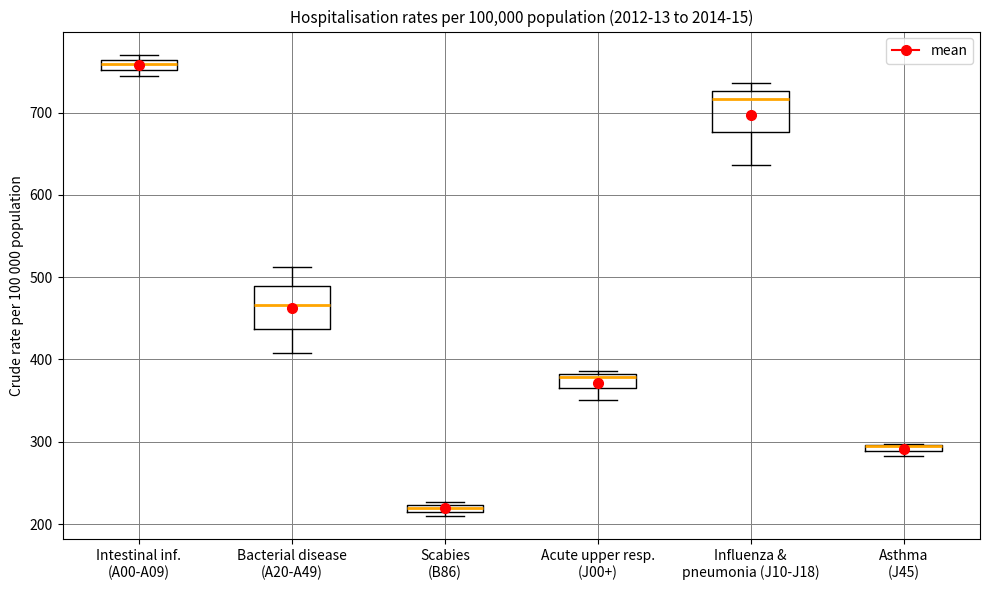

Where is the upper edge of the box for Acute upper resp. (J00+) on the y-axis? The values are not printed on the chart, so give them approximately, as read against the axis.

380